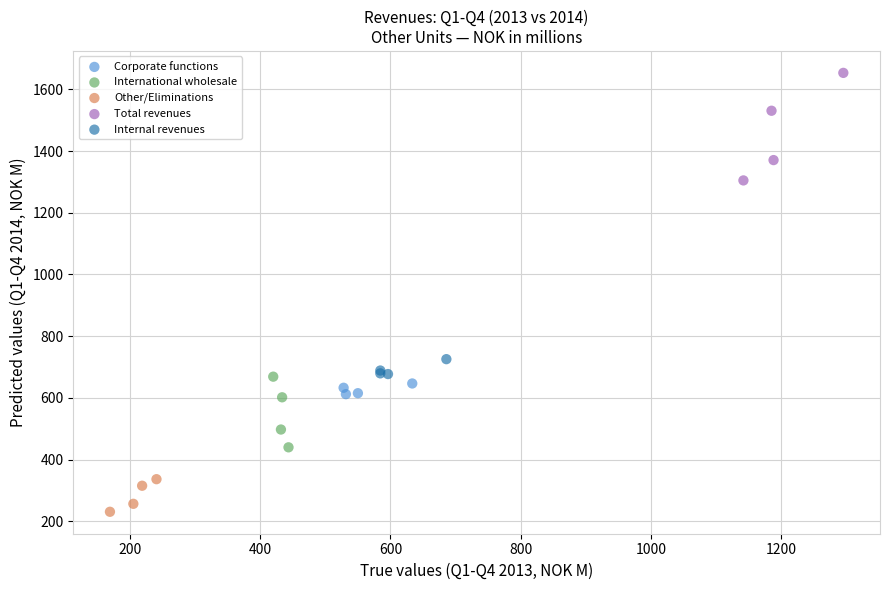

Which series reaches the maximum Y coordinate?

Total revenues